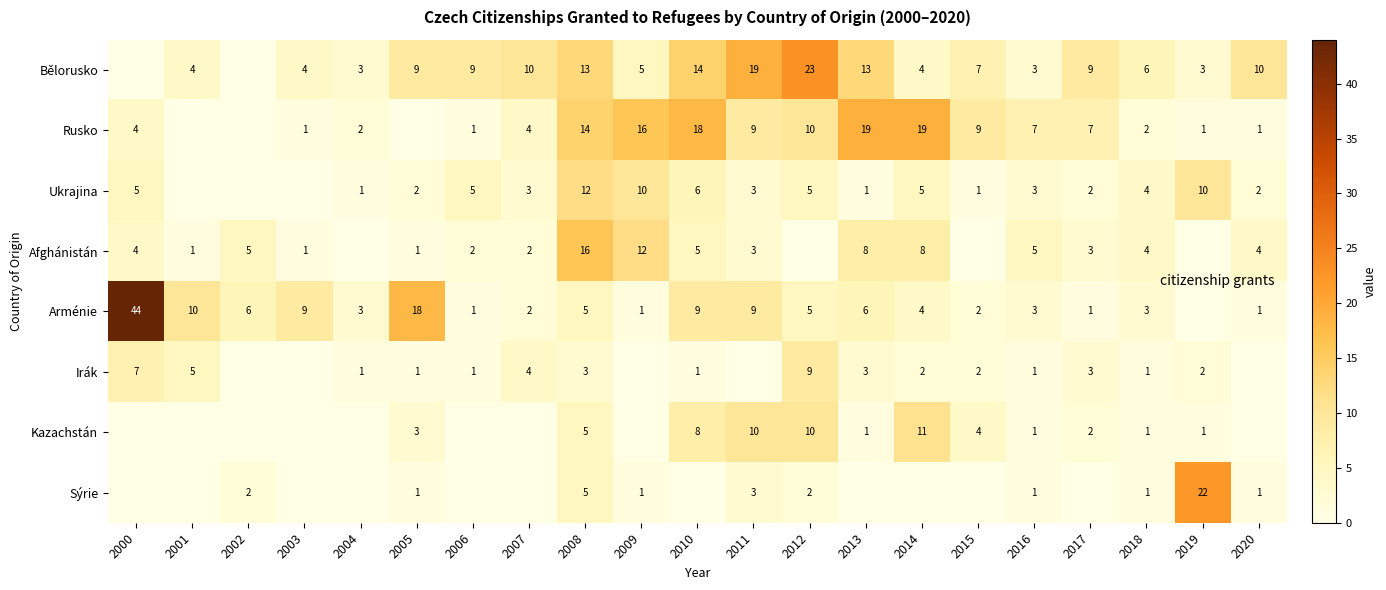

Is the value of Bělorusko at 2019 greater than the value of Ukrajina at 2012?

No